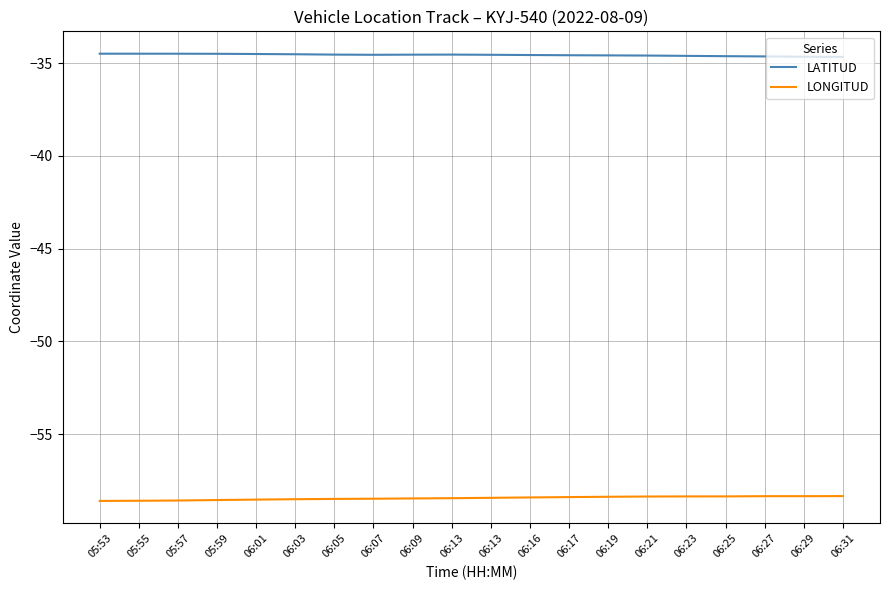

Which series has the largest total across all categories?

LATITUD